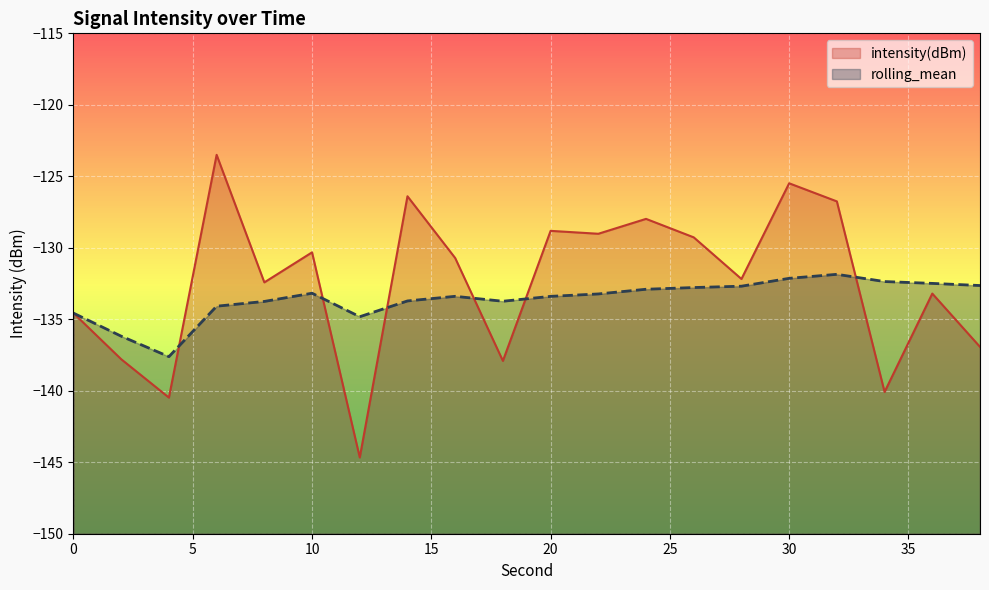

List the series in order of their peak value, lowest first.

rolling_mean, intensity(dBm)